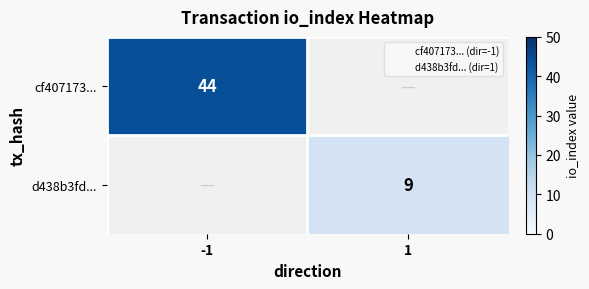

Which series has the largest range (max minus min)?

cf407173...